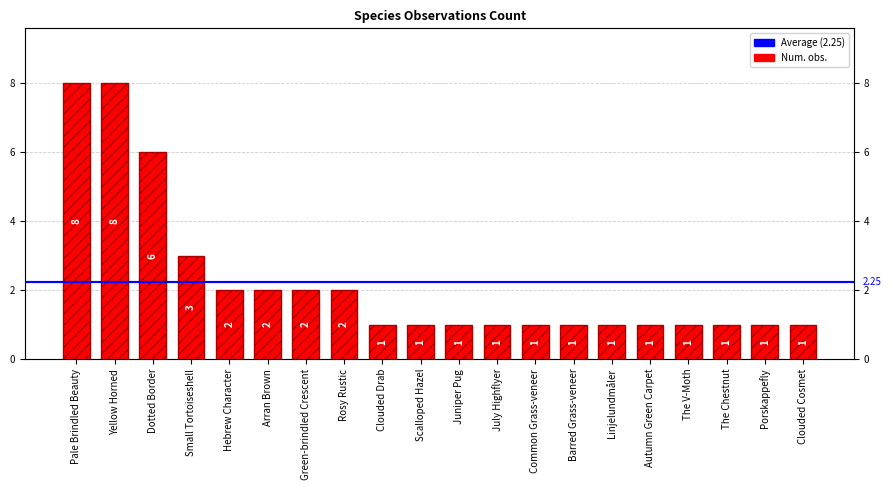

Reading right to left, list all the values displayed in this chart.

Clouded Cosmet=1	Porskappefly=1	The Chestnut=1	The V-Moth=1	Autumn Green Carpet=1	Linjelundmåler=1	Barred Grass-veneer=1	Common Grass-veneer=1	July Highflyer=1	Juniper Pug=1	Scalloped Hazel=1	Clouded Drab=1	Rosy Rustic=2	Green-brindled Crescent=2	Arran Brown=2	Hebrew Character=2	Small Tortoiseshell=3	Dotted Border=6	Yellow Horned=8	Pale Brindled Beauty=8